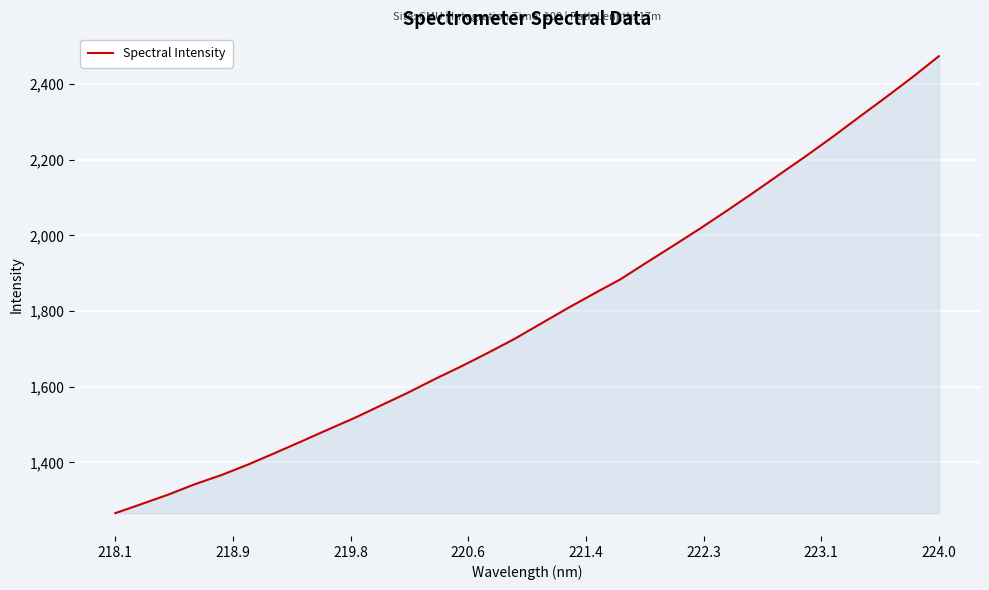

What is the smallest value displayed?

1266.0